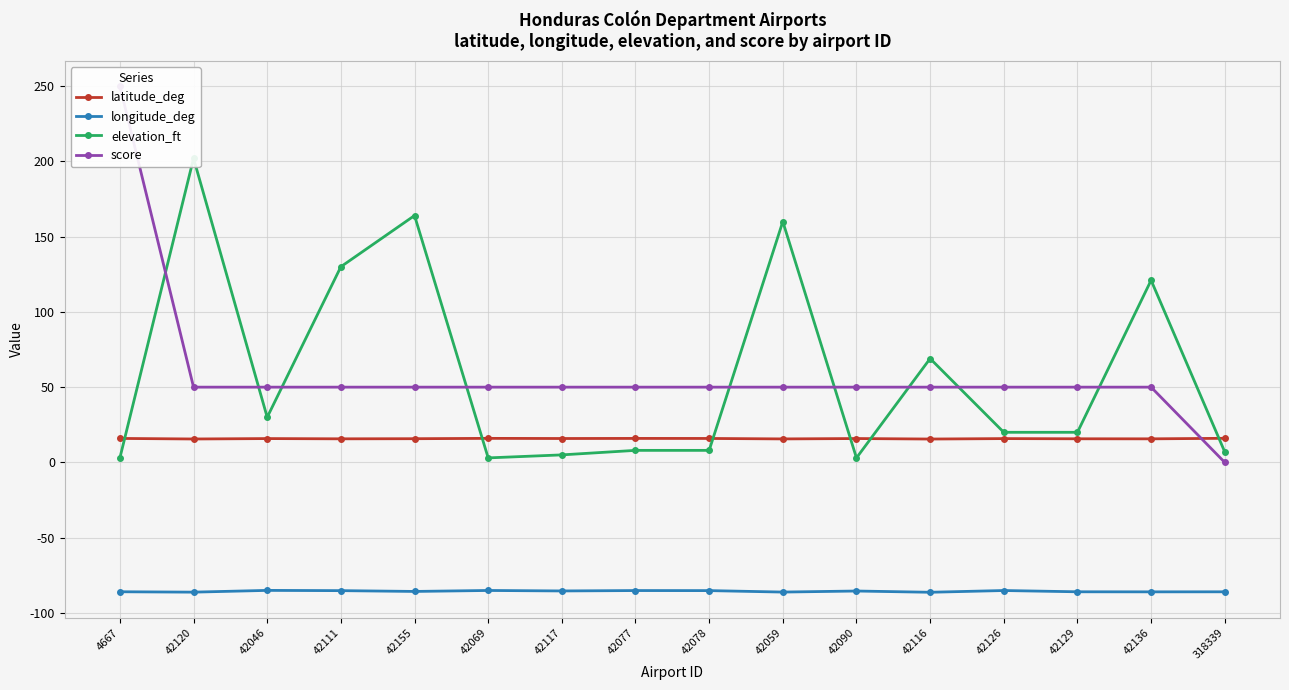

Where is the first local maximum for longitude_deg?

42046